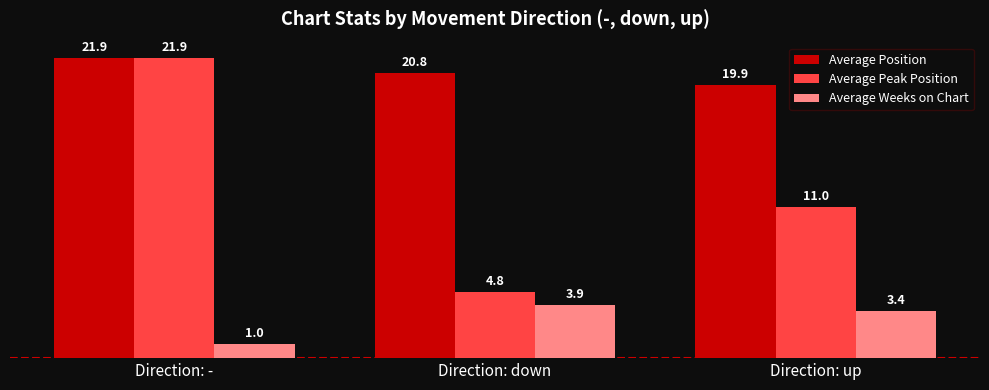

Rank the series by their average value, from lowest to highest.

Average Weeks on Chart, Average Peak Position, Average Position